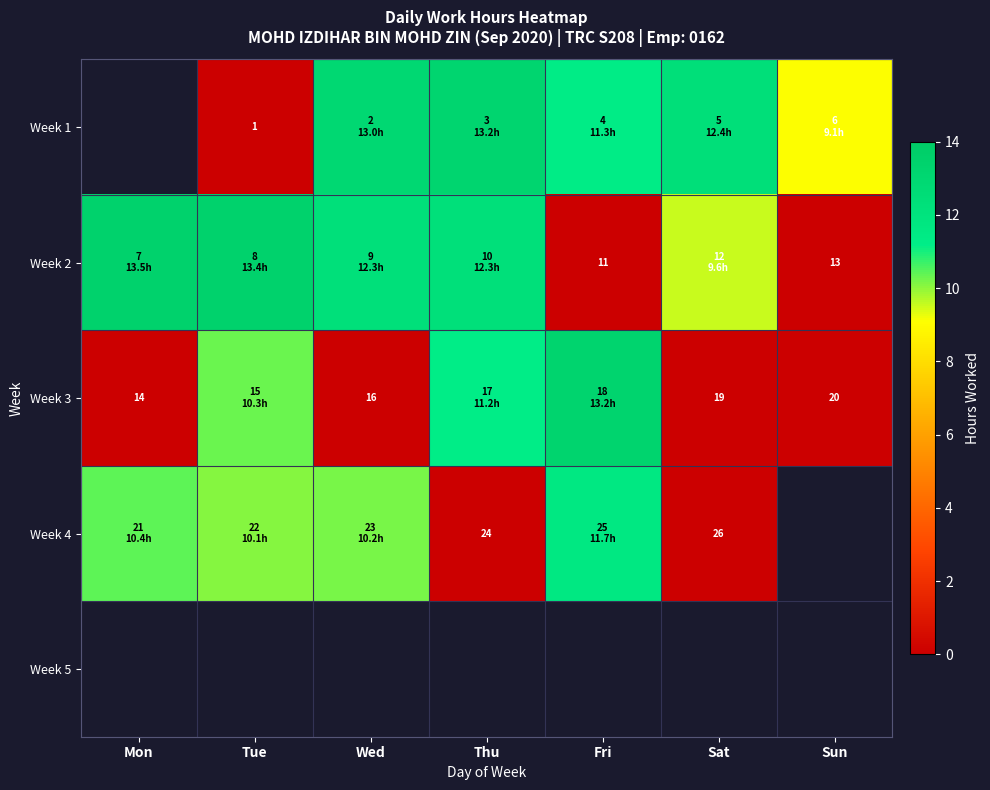

Is the value of Week 2 at Sun greater than the value of Week 3 at Sat?

No